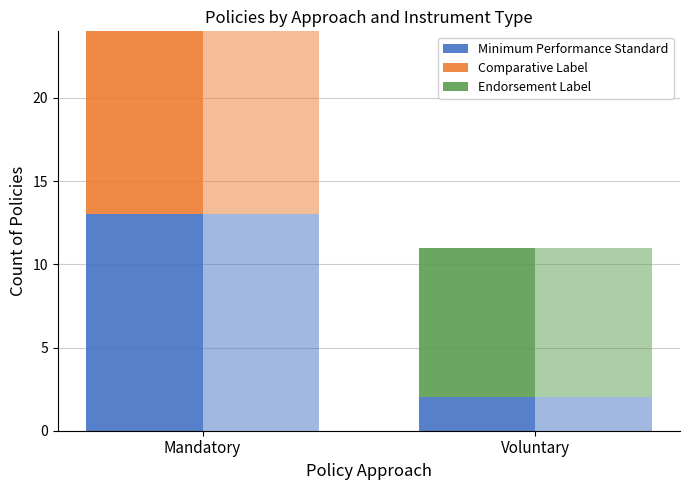

True or false: Minimum Performance Standard has a value of 13 at Mandatory.

True